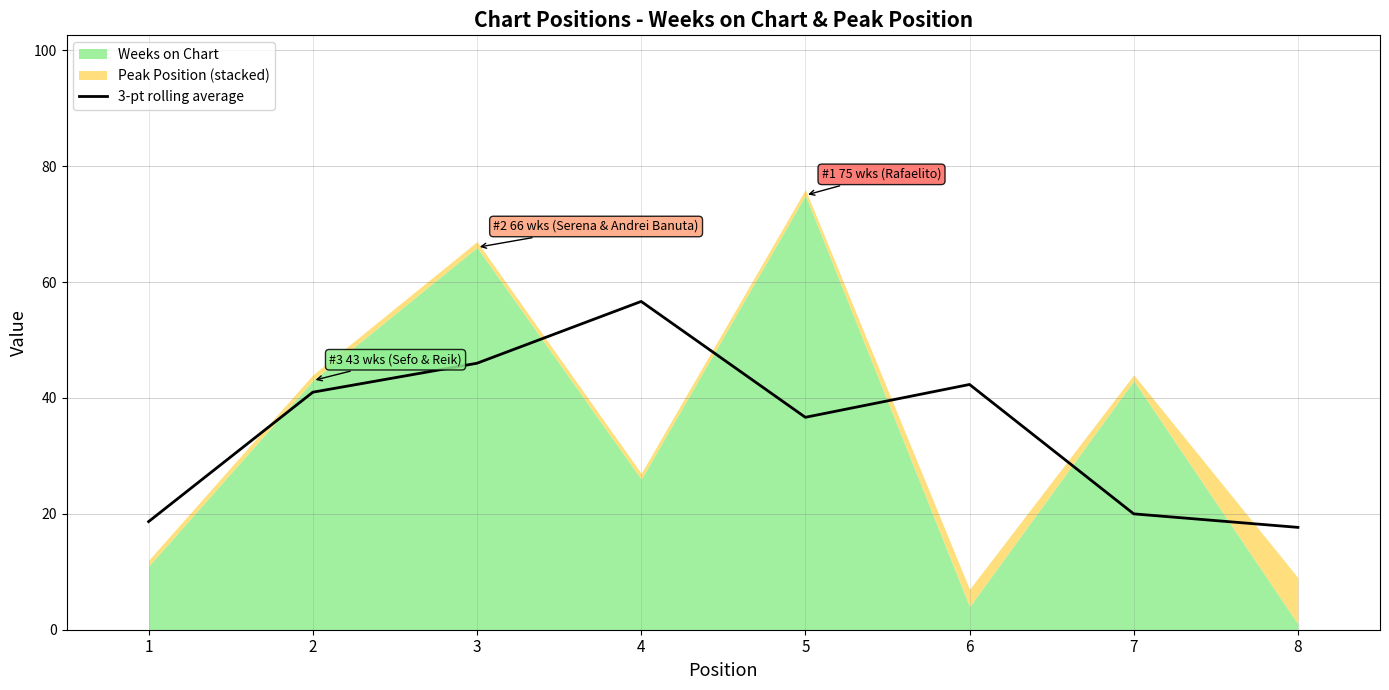

How many lines are shown in the chart?

1